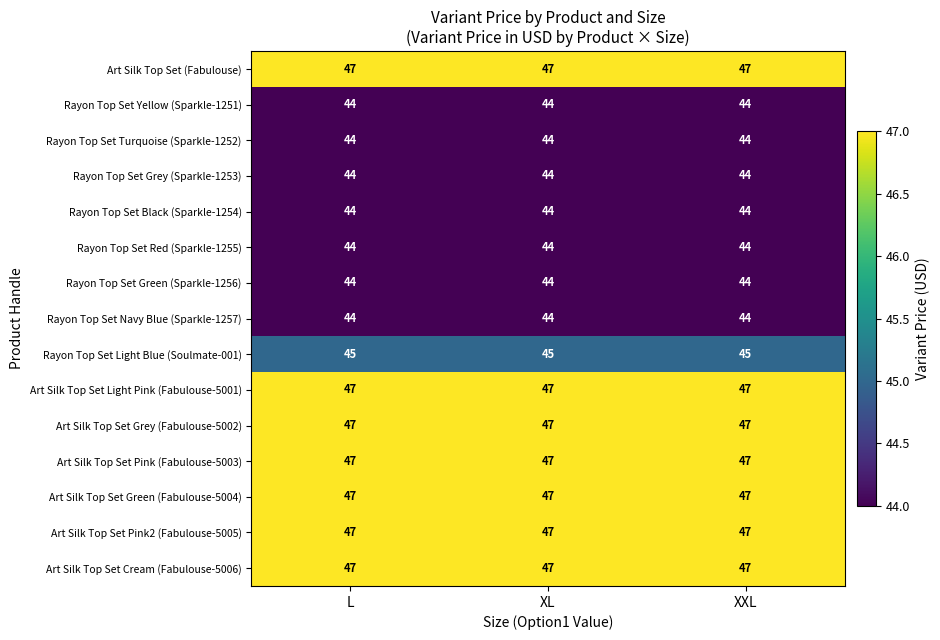

Is it true that Art Silk Top Set Green (Fabulouse-5004) equals 47 at L?

True